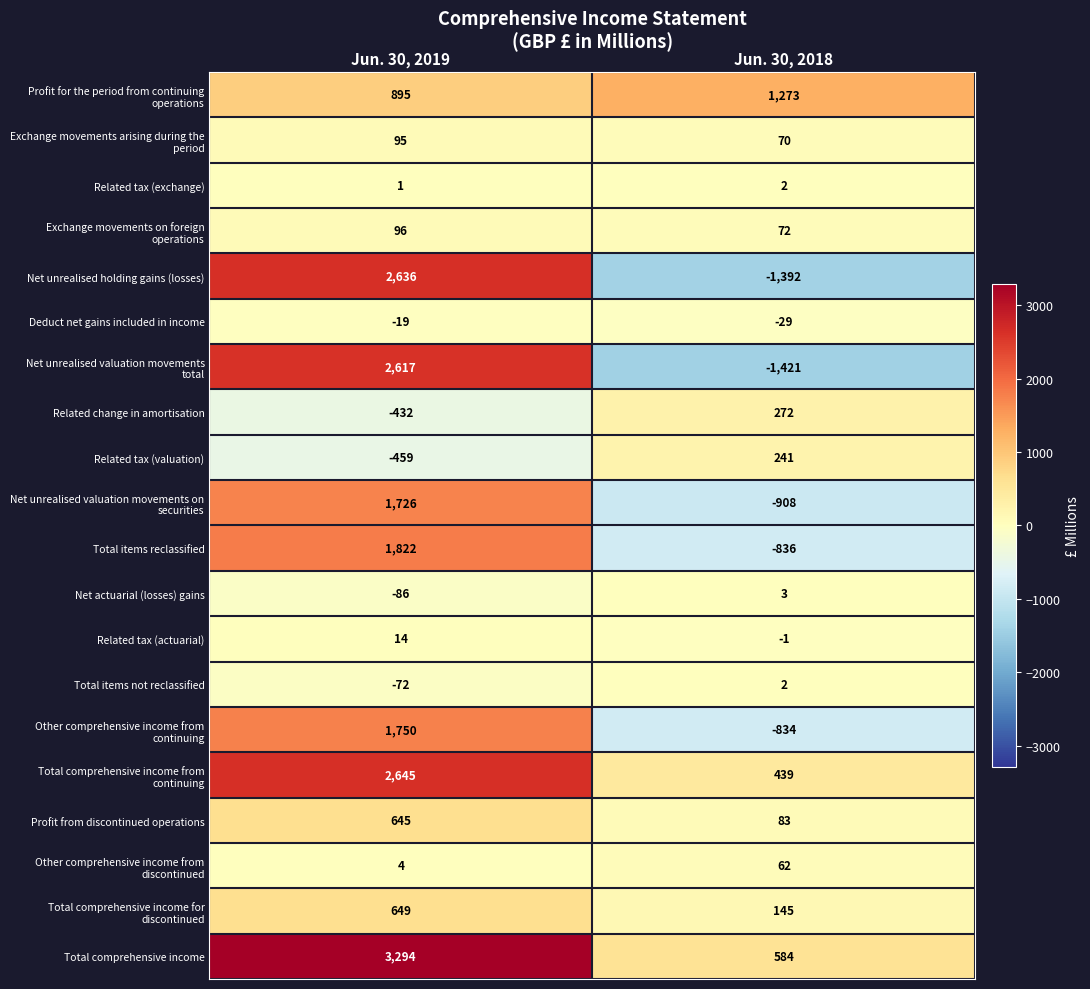

Where is Related tax (valuation) nearest to the value -109?

Jun. 30, 2019